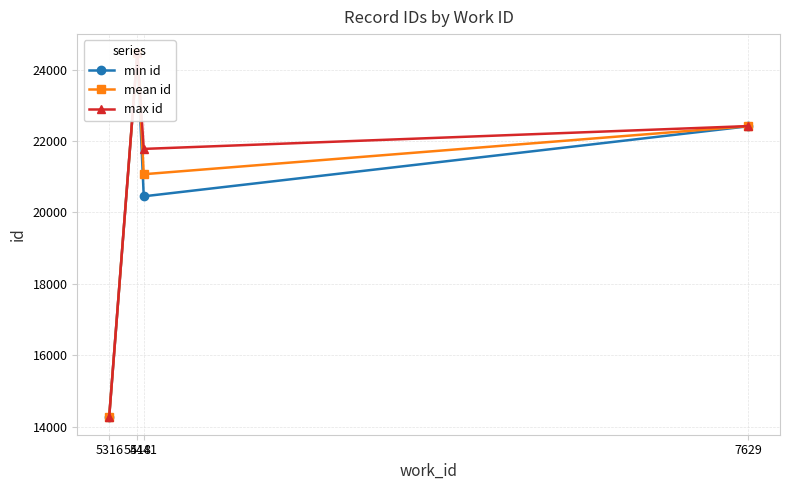

At which label does mean id reach its peak?

5418